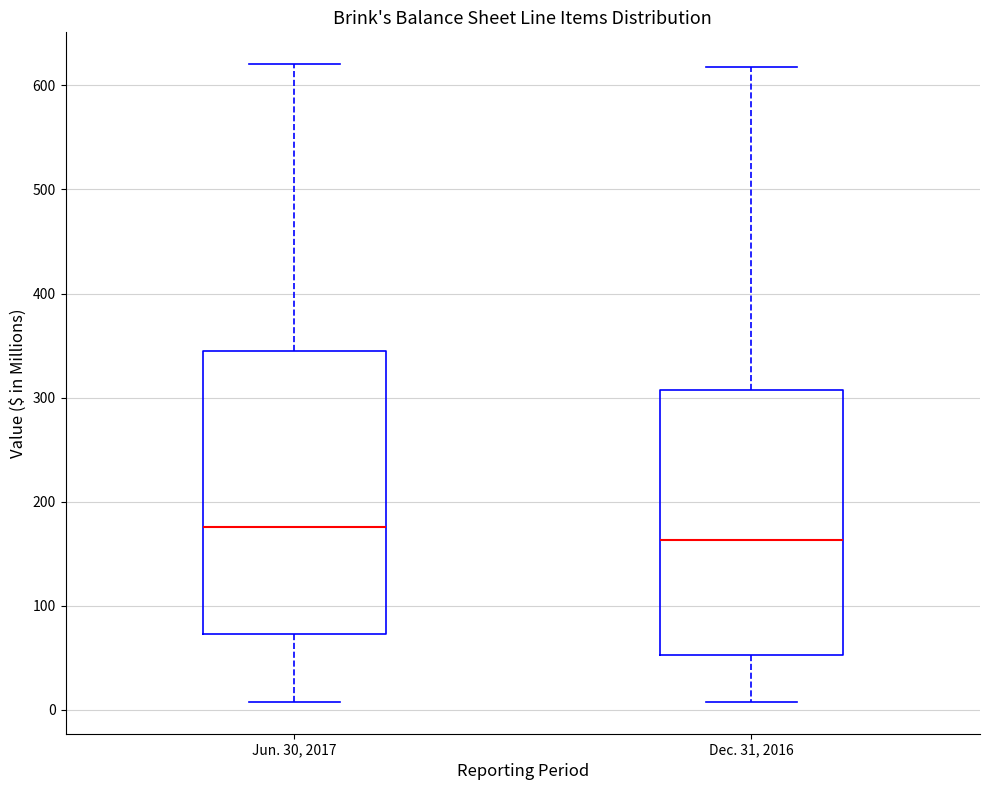

Reading left to right, read every box against the y-axis: the position of its median line, the range the box covers, and the ends of its whiskers. The values are not printed on the chart, so give them approximately, as read against the axis.

Jun. 30, 2017: median 180, box 70 to 340, whiskers 10 to 620
Dec. 31, 2016: median 160, box 50 to 310, whiskers 10 to 620